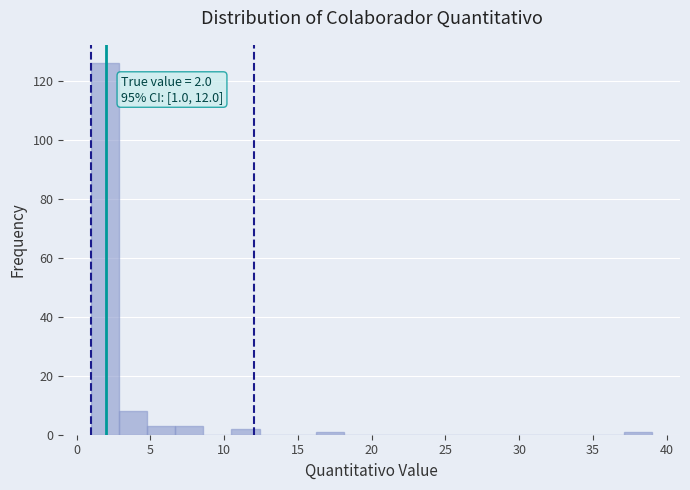

Around what value on the x-axis is the tallest bar? Give the approximate position of its centre, as read against the axis.

2.0